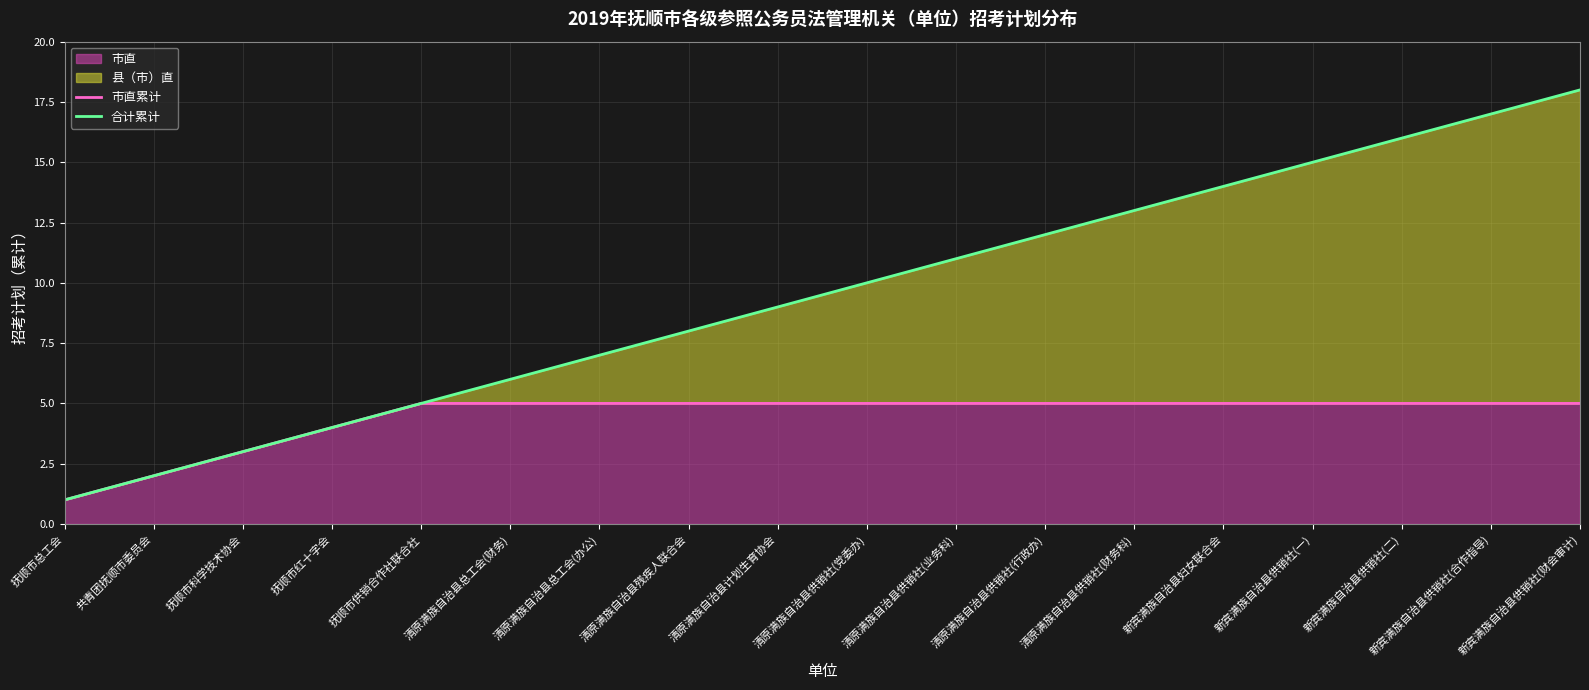

How many lines are shown in the chart?

2